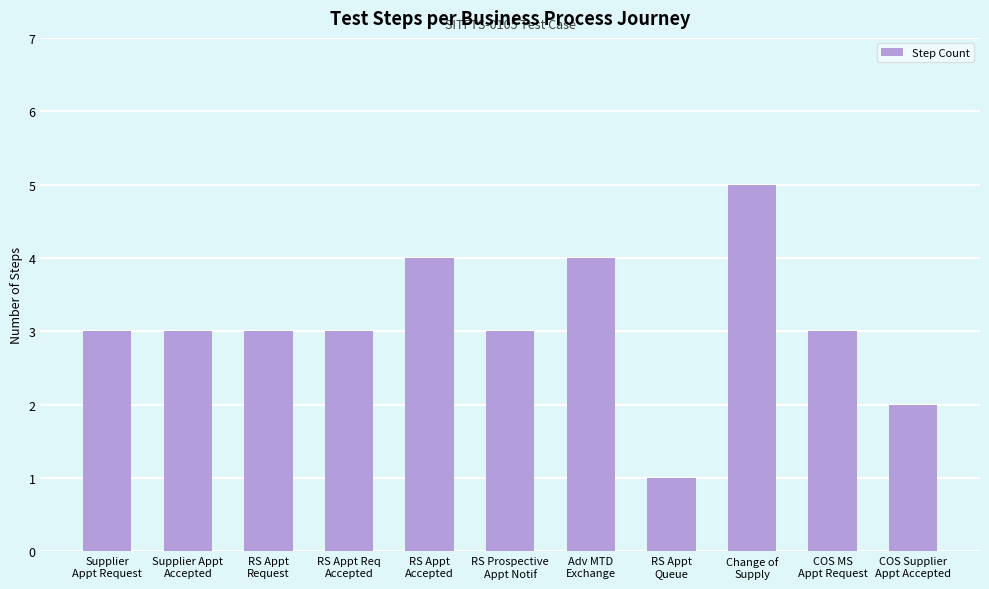

Count the number of categories in the chart.

11